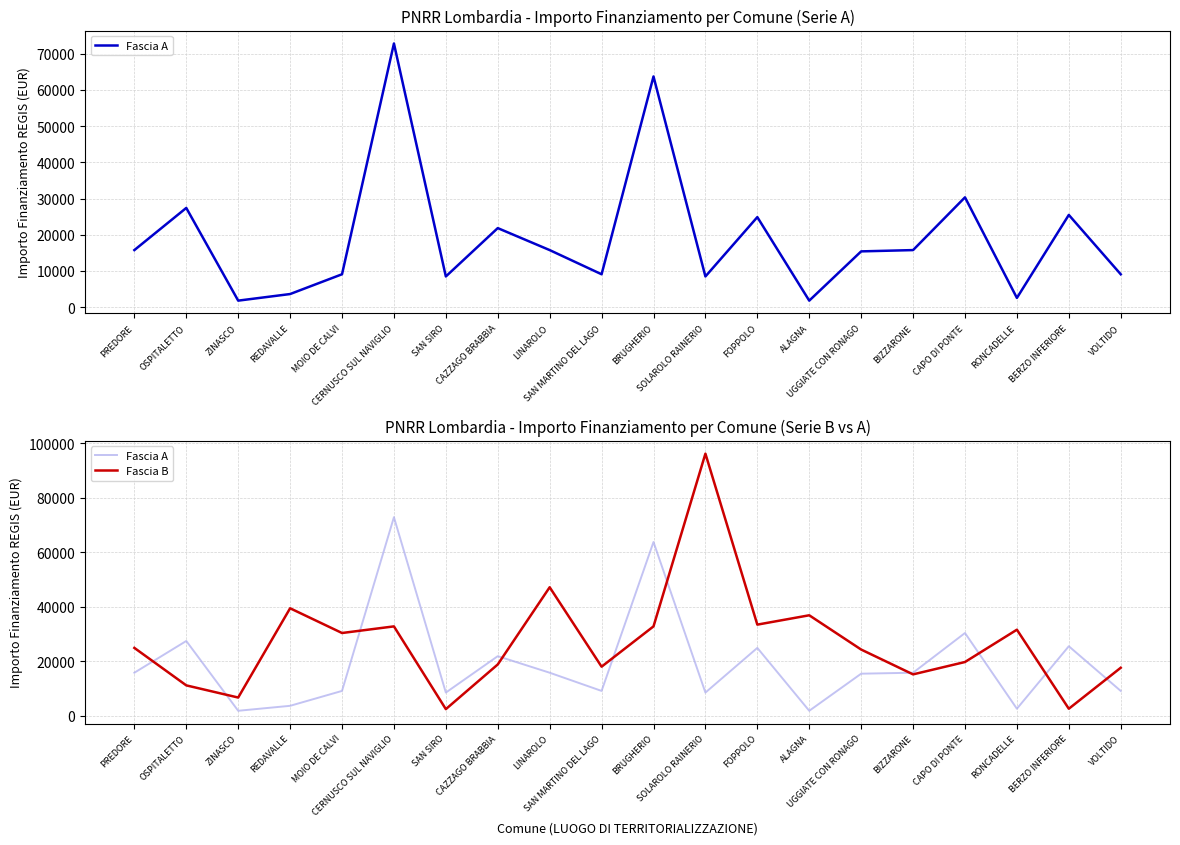

What is the difference between the maximum and minimum values in the Fascia A series?

71019